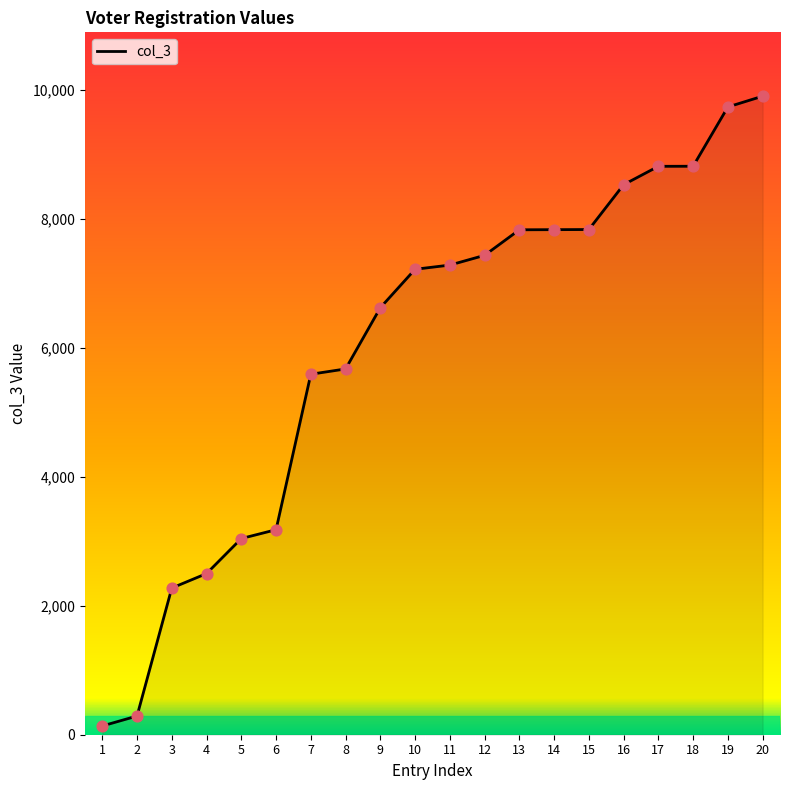

What is the change in value from 5 to 7?

+2547